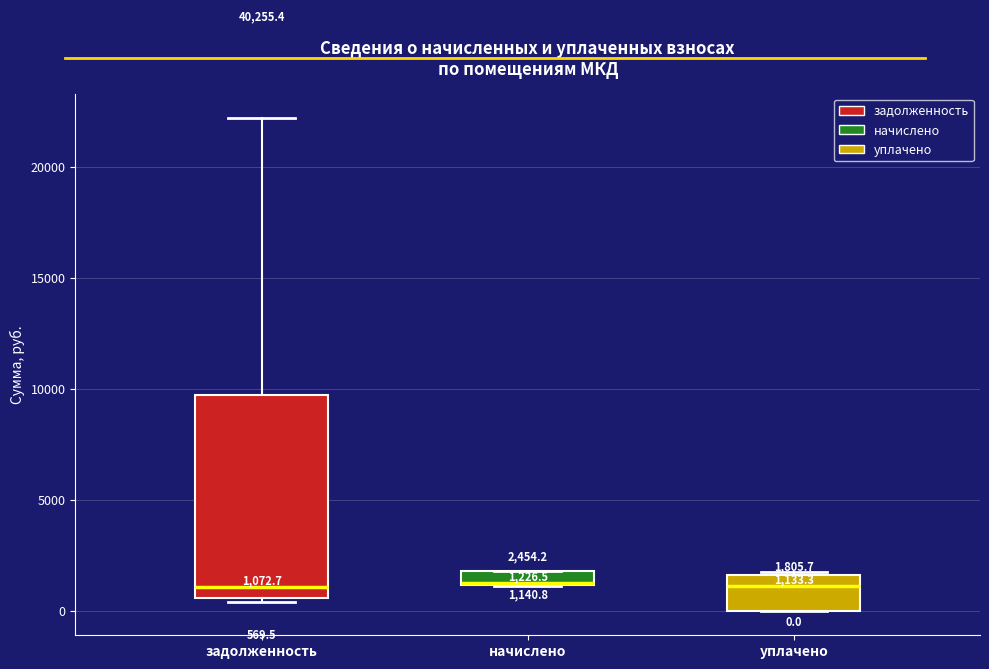

Which box is the tallest, from its lower edge to its upper edge?

задолженность